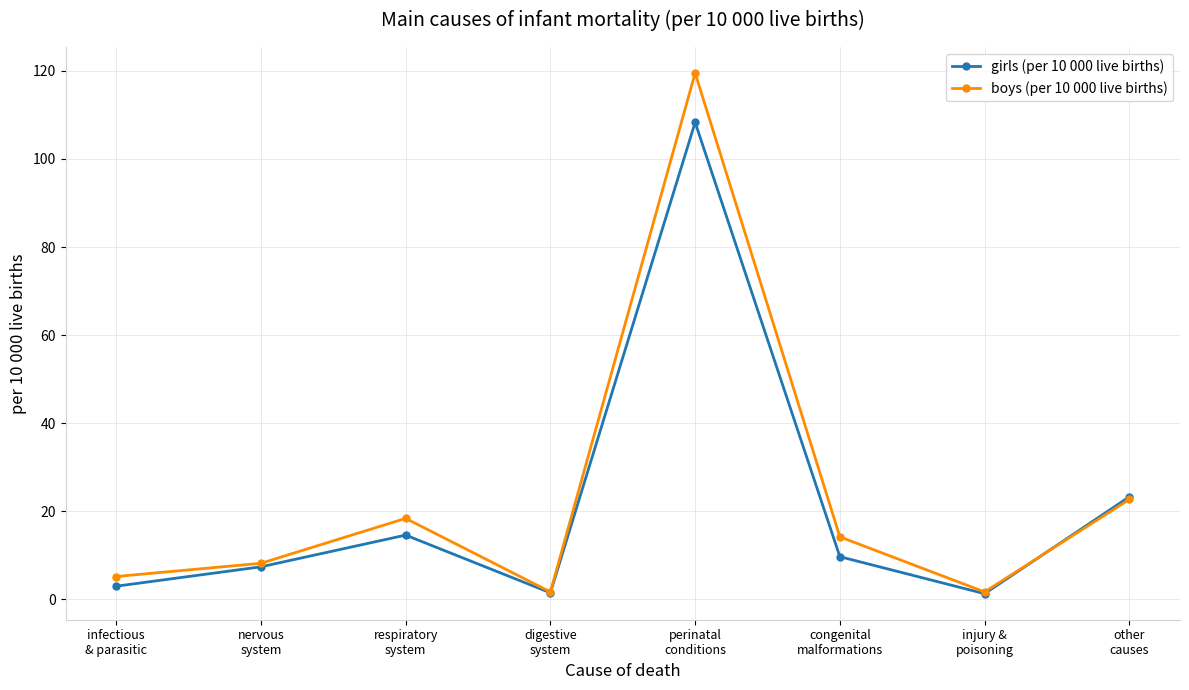

What is the greatest value displayed?

119.5